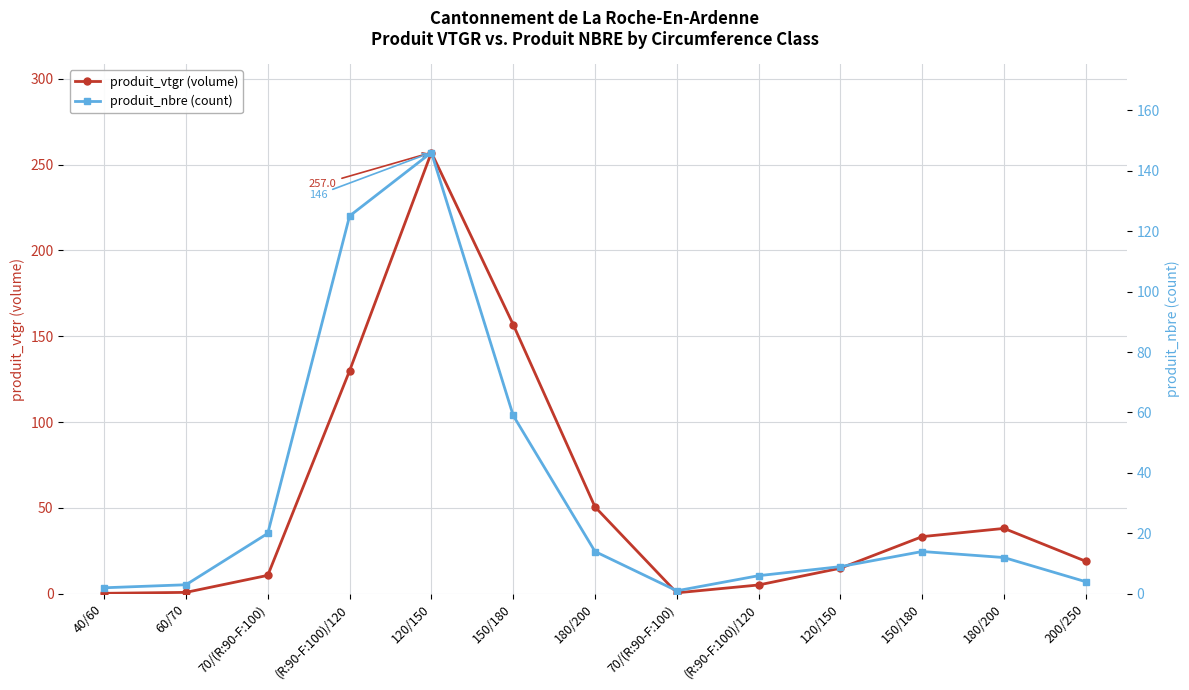

What is the approximate value of produit_nbre (count) at (R:90-F:100)/120?

125.0